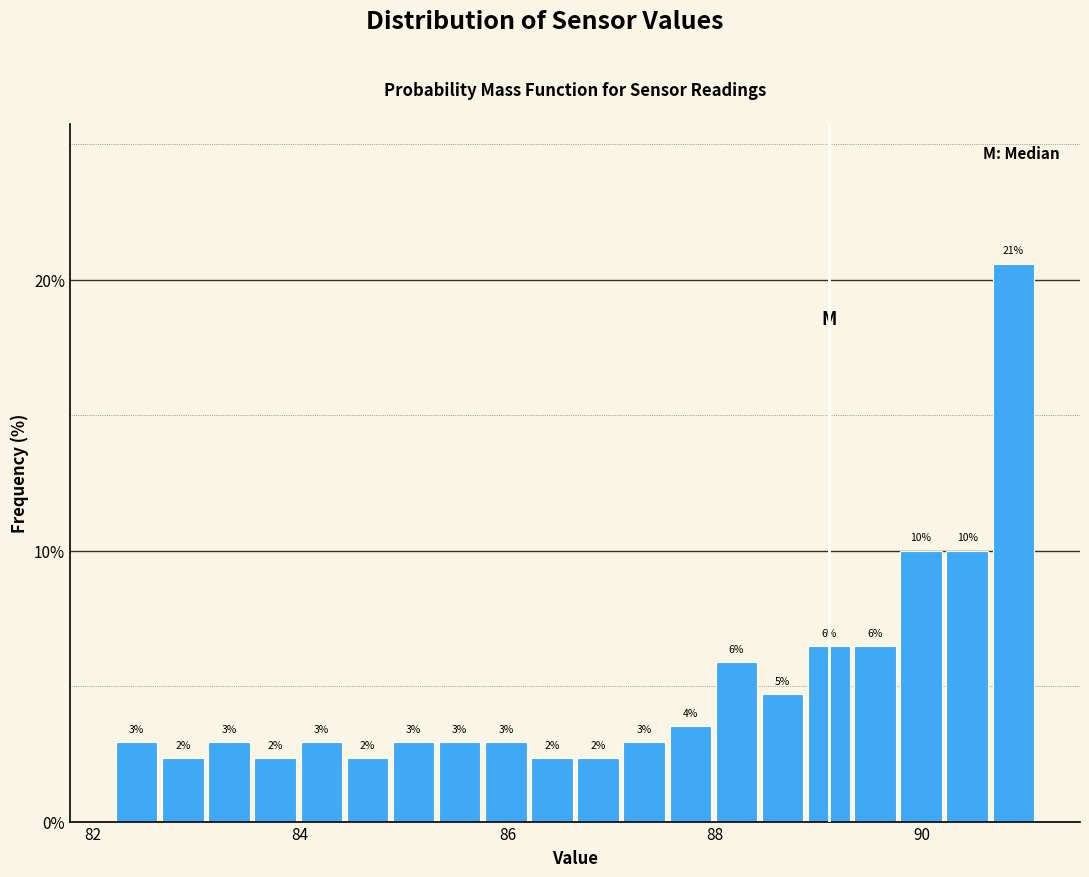

Read against the x-axis, roughly where is the centre of the tallest bar?

90.8